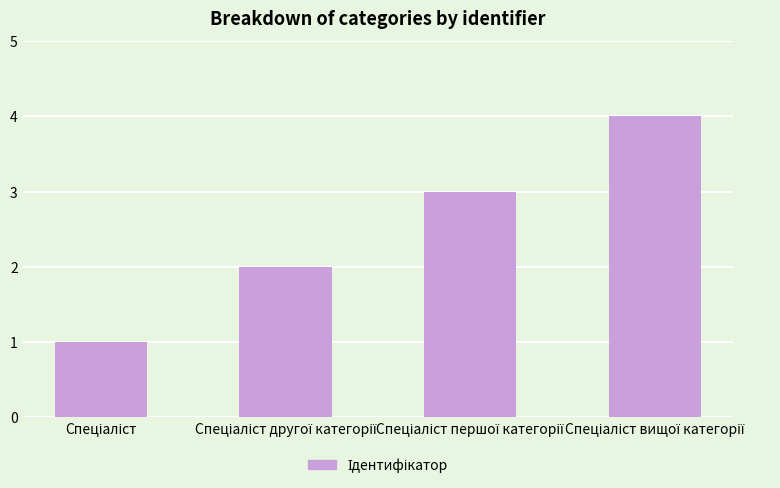

What is the maximum value shown in the chart?

4